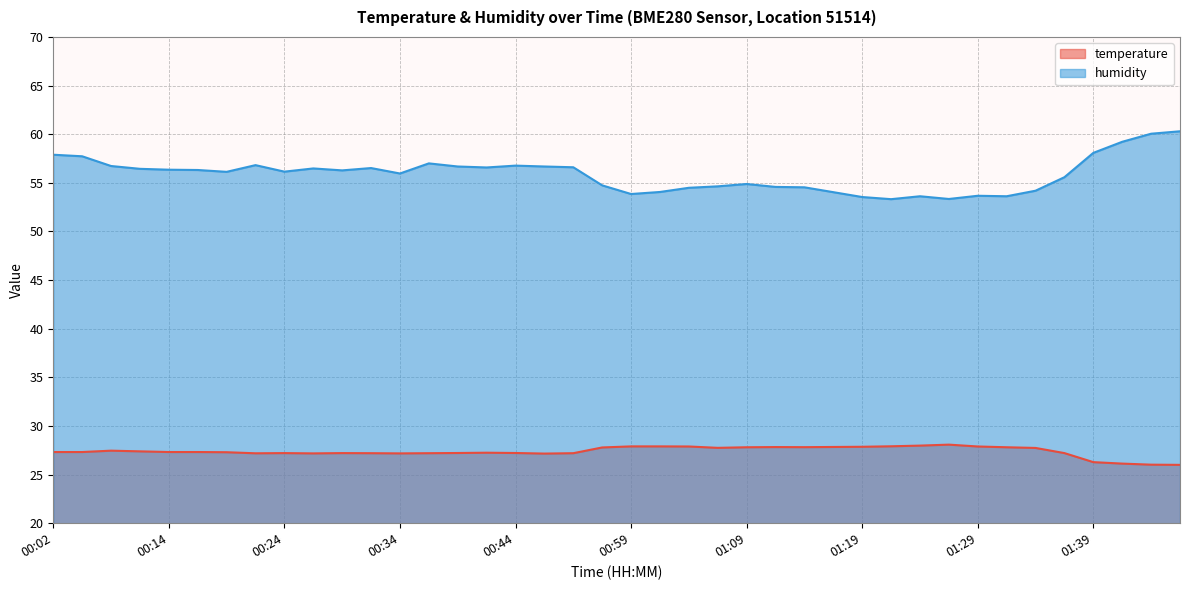

How many data points does each series have?

40